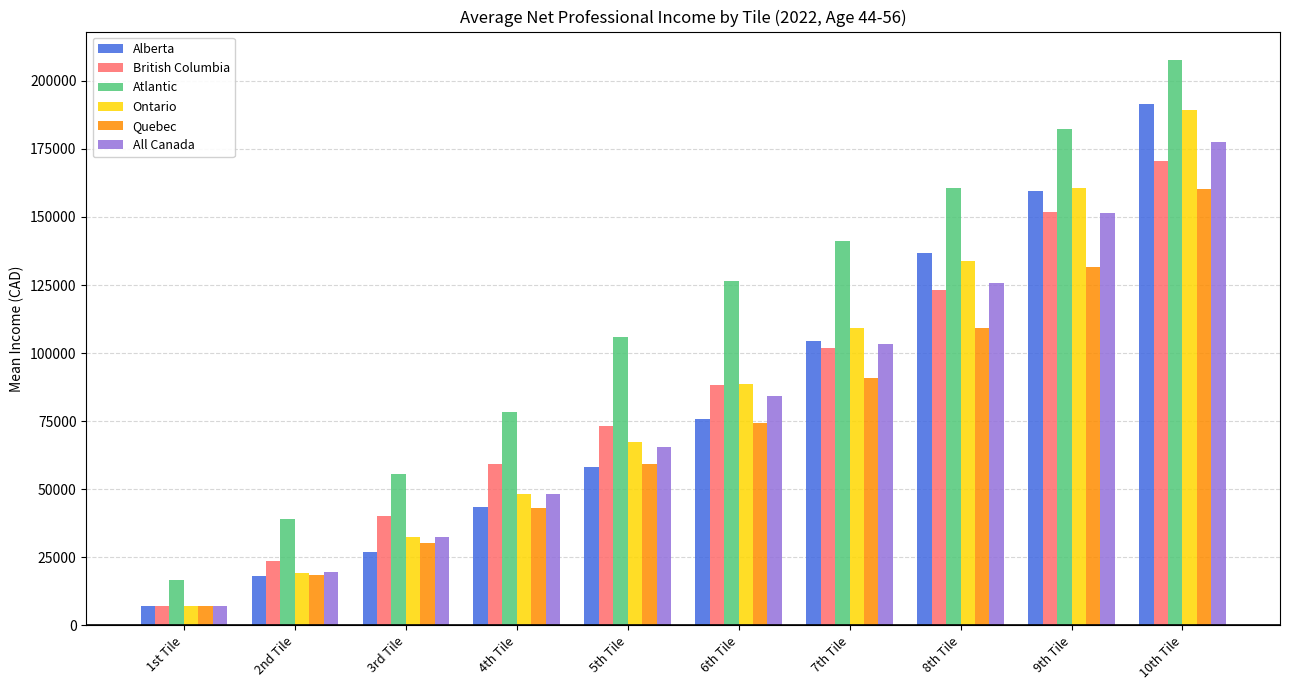

What is the spread (max minus min) of values at 9th Tile?

50790